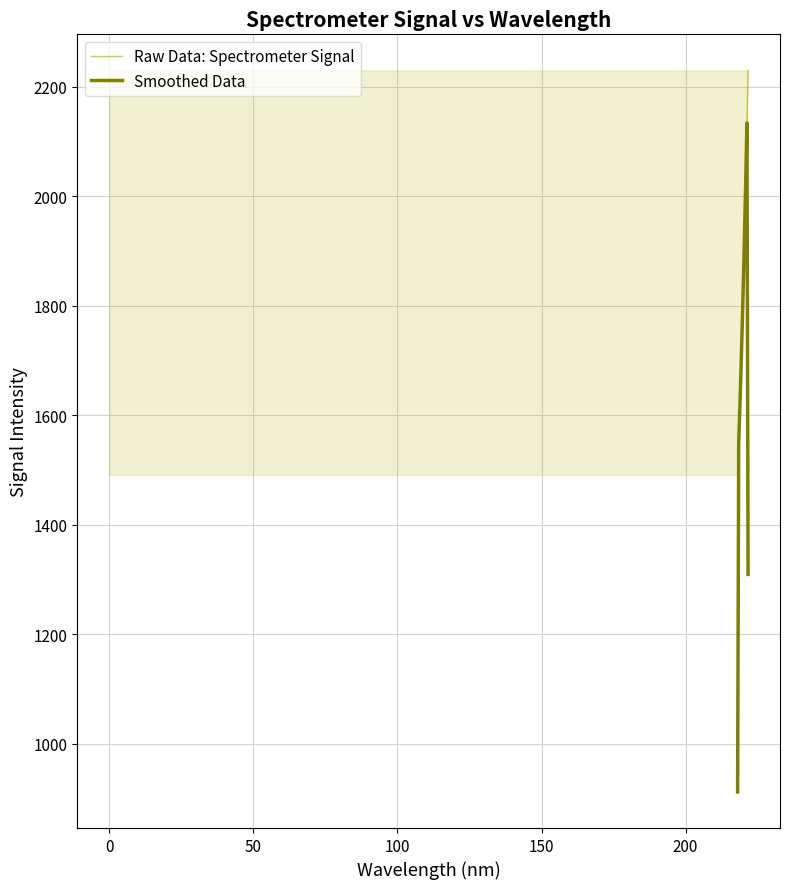

What is the maximum value for Smoothed Data?

2133.9